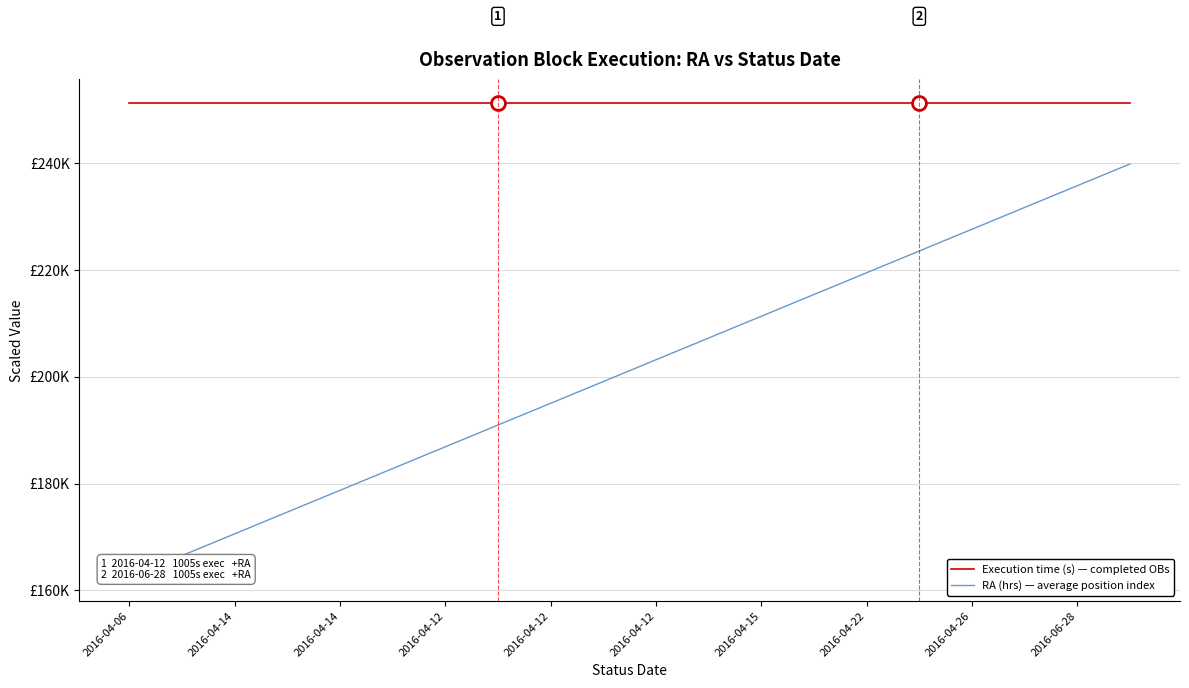

What is the maximum value for RA (hrs) — average position index?

239831.2